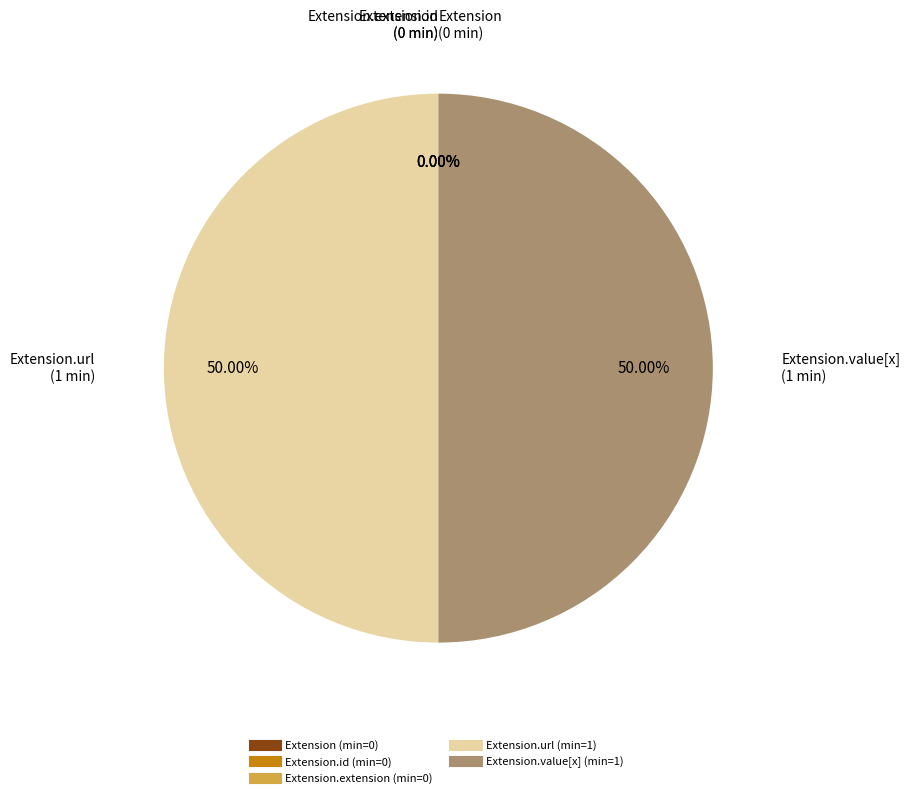

Which has a higher value, Extension.extension or Extension.url?

Extension.url